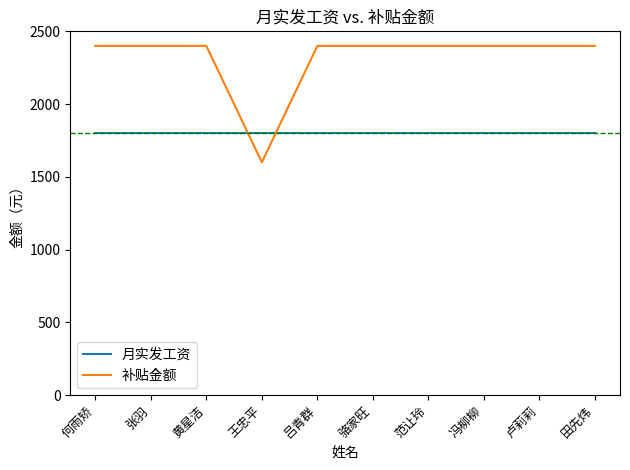

How many values in the 补贴金额 series are below 2400?

1